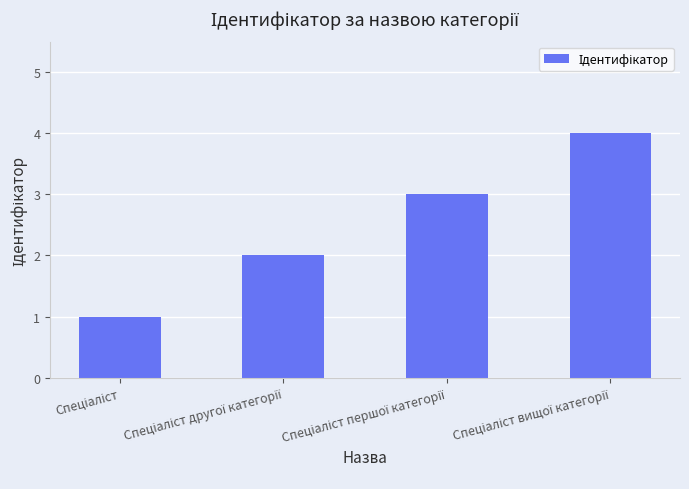

What is the sum of all values?

10